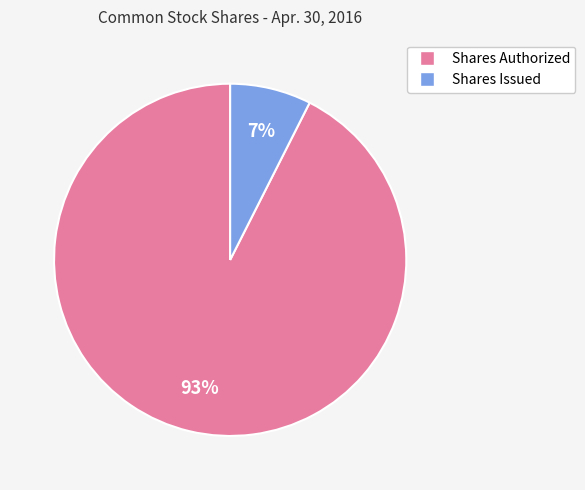

To the nearest percent, what percentage of the pie is Shares Issued?

7%